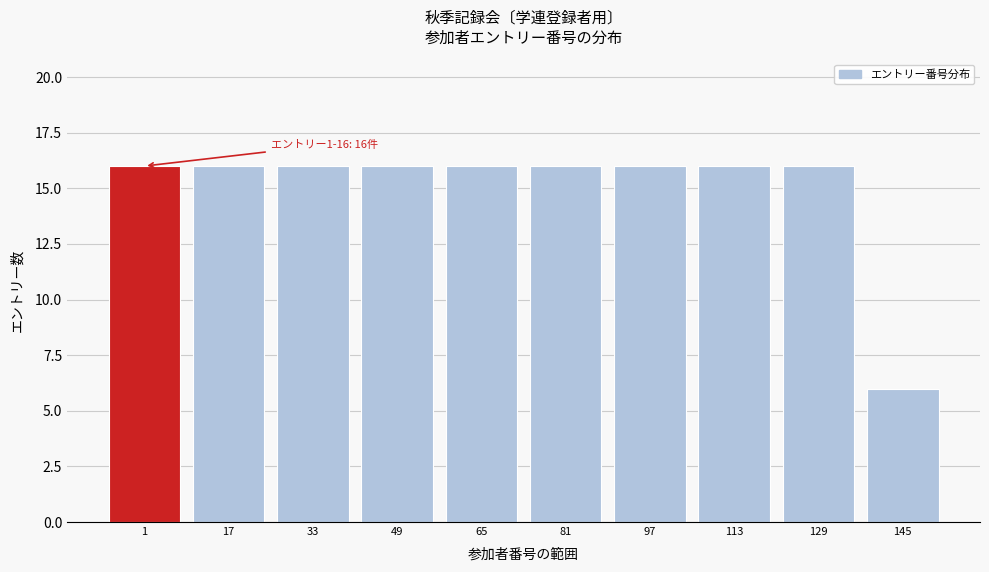

Reading left to right, list all the values displayed in this chart.

16	16	16	16	16	16	16	16	16	6